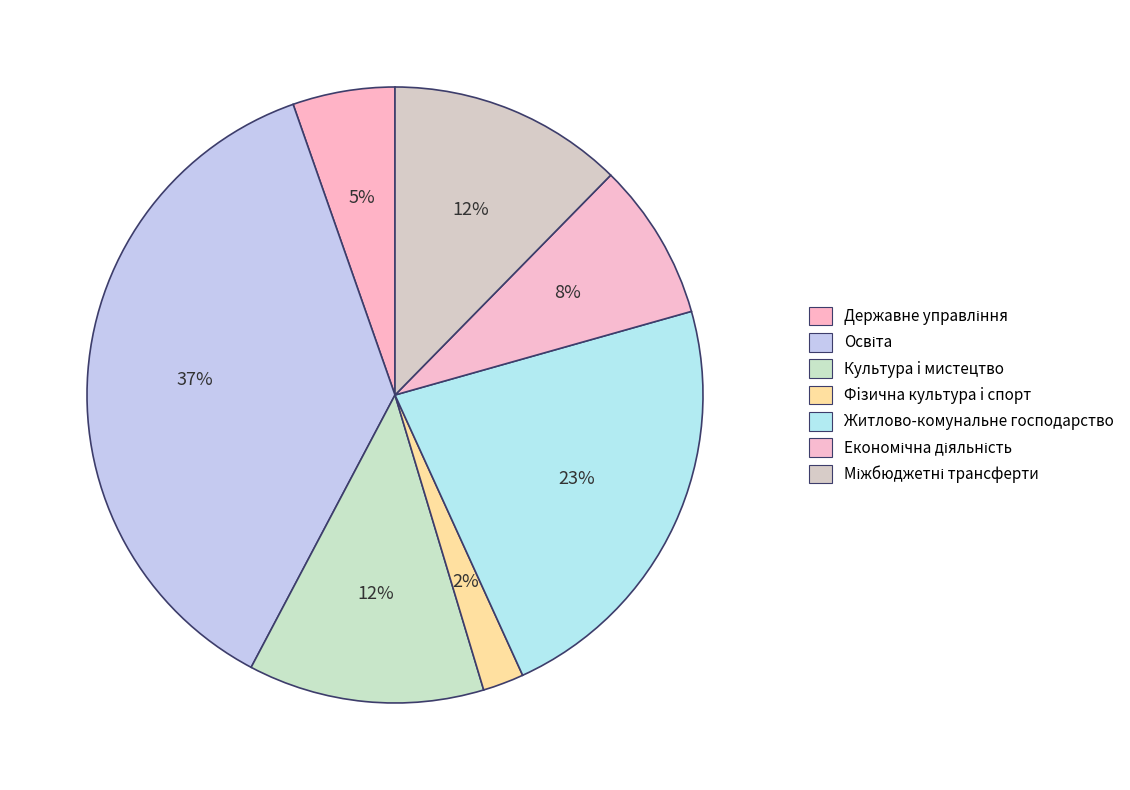

Does any single category account for the majority?

No